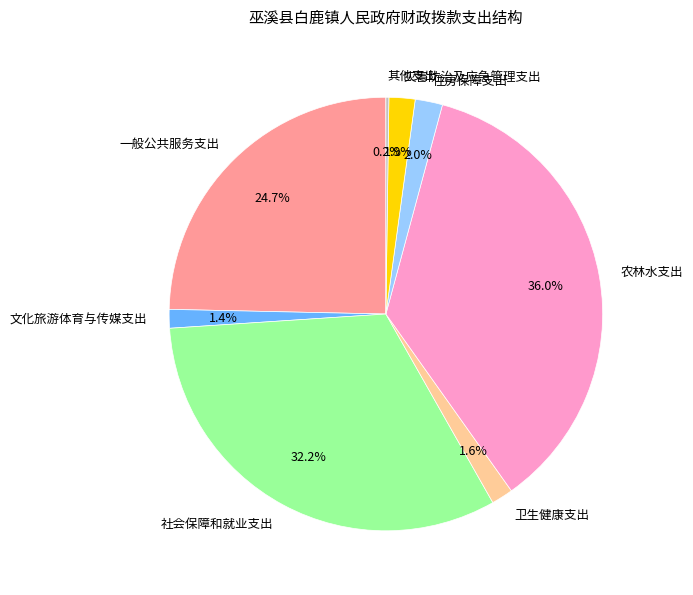

Which category has the biggest portion of the pie?

农林水支出